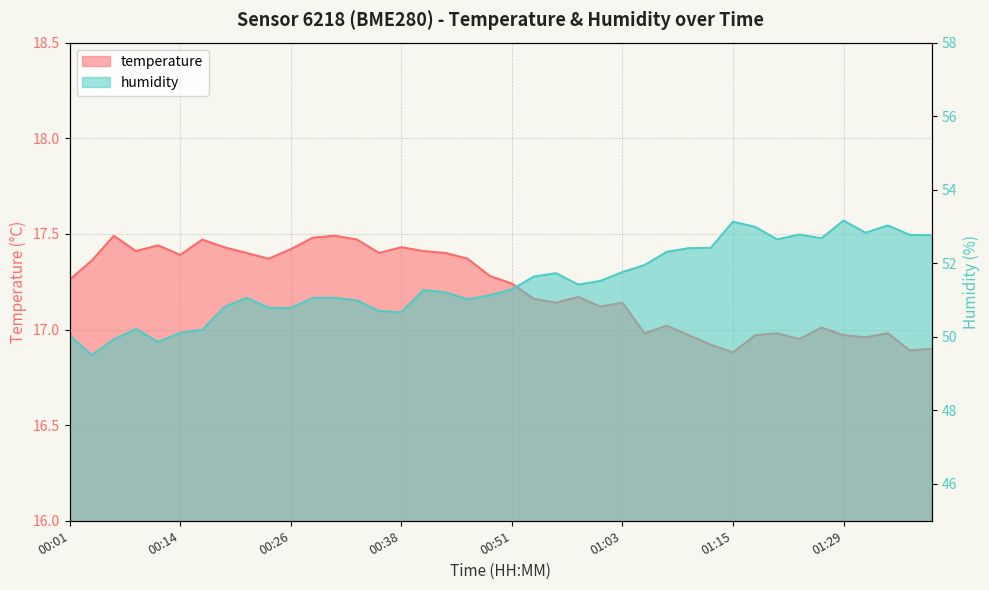

What are all the series names shown in the legend?

temperature, humidity